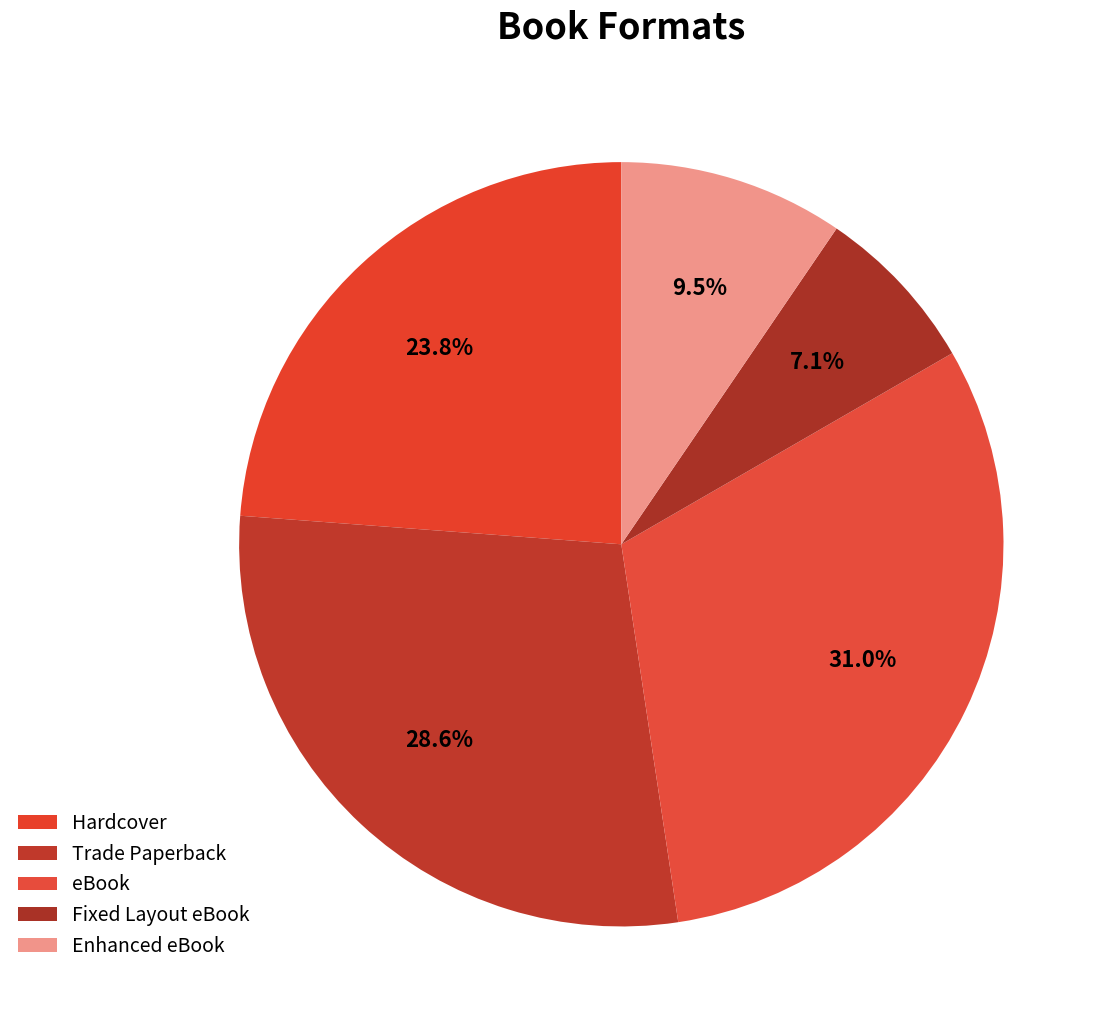

To the nearest percent, what portion does Trade Paperback represent?

29%